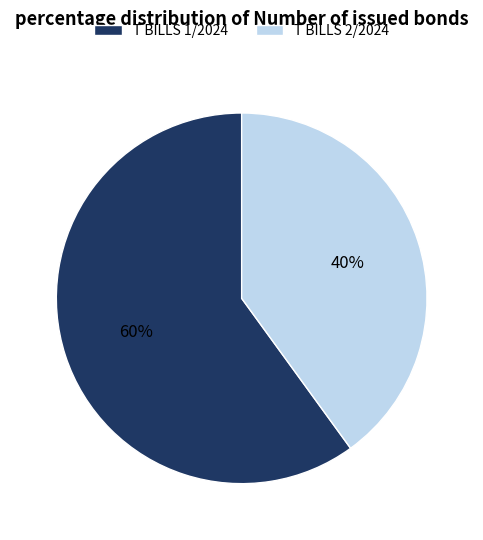

To the nearest percent, what is the combined percentage of T BILLS 2/2024 and T BILLS 1/2024?

100%